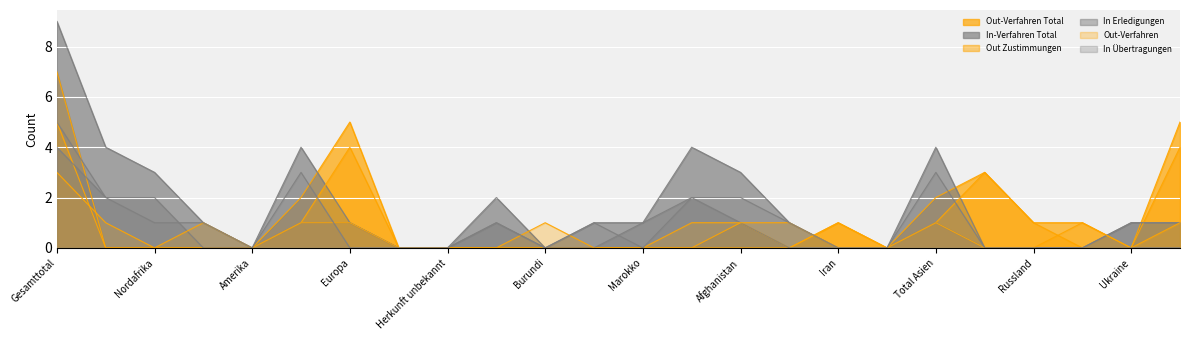

At which label is In Übertragungen closest to 2?

Afrika